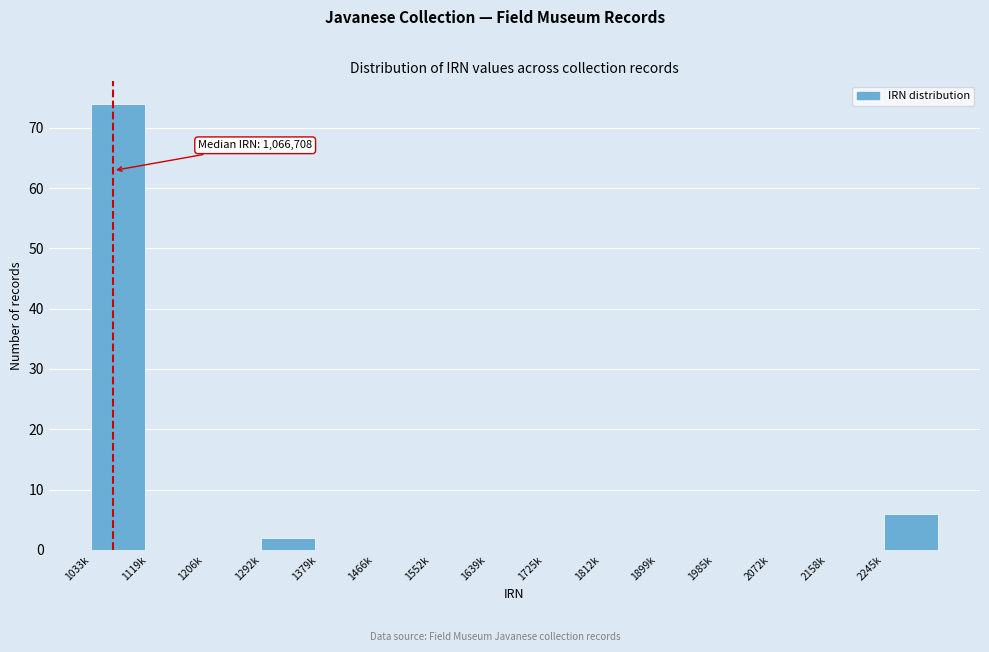

Reading left to right, extract all data points from this chart.

1033k=74	1119k=0	1206k=0	1292k=2	1379k=0	1466k=0	1552k=0	1639k=0	1725k=0	1812k=0	1899k=0	1985k=0	2072k=0	2158k=0	2245k=6